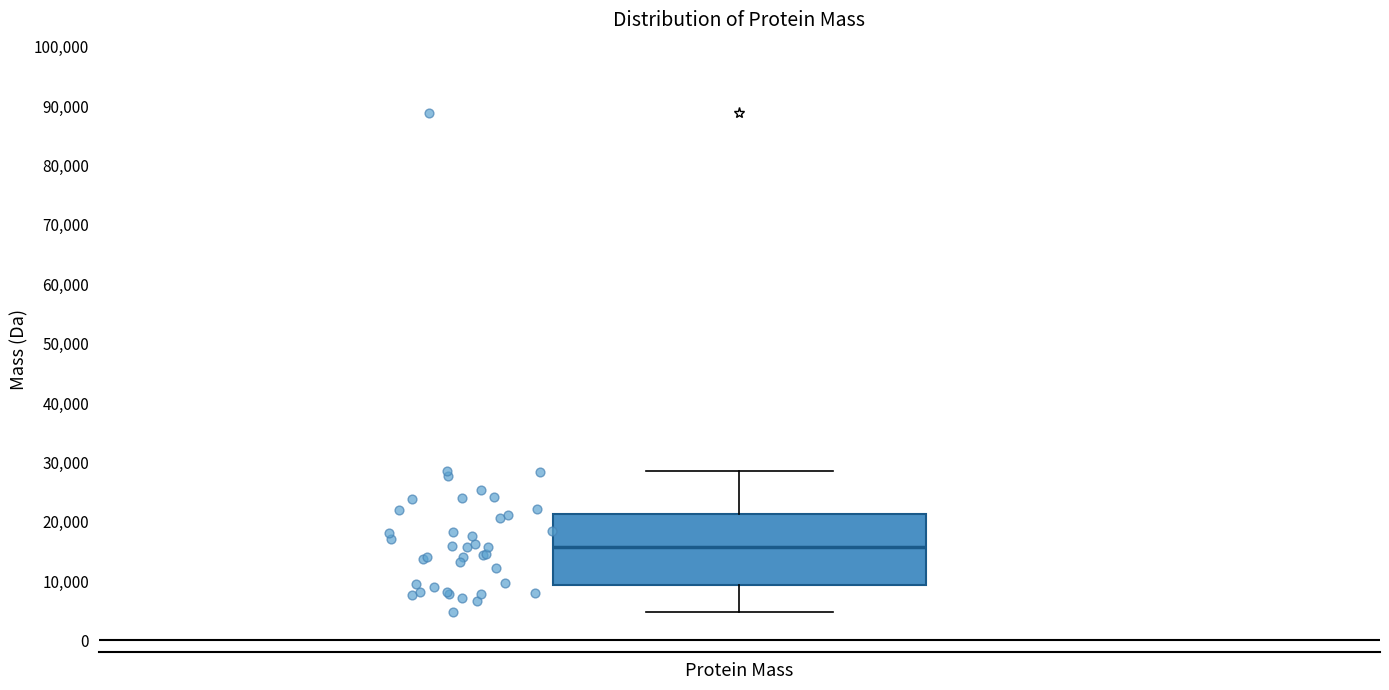

Where does the lower whisker of the box for Protein Mass end on the y-axis? The values are not printed on the chart, so give them approximately, as read against the axis.

5000